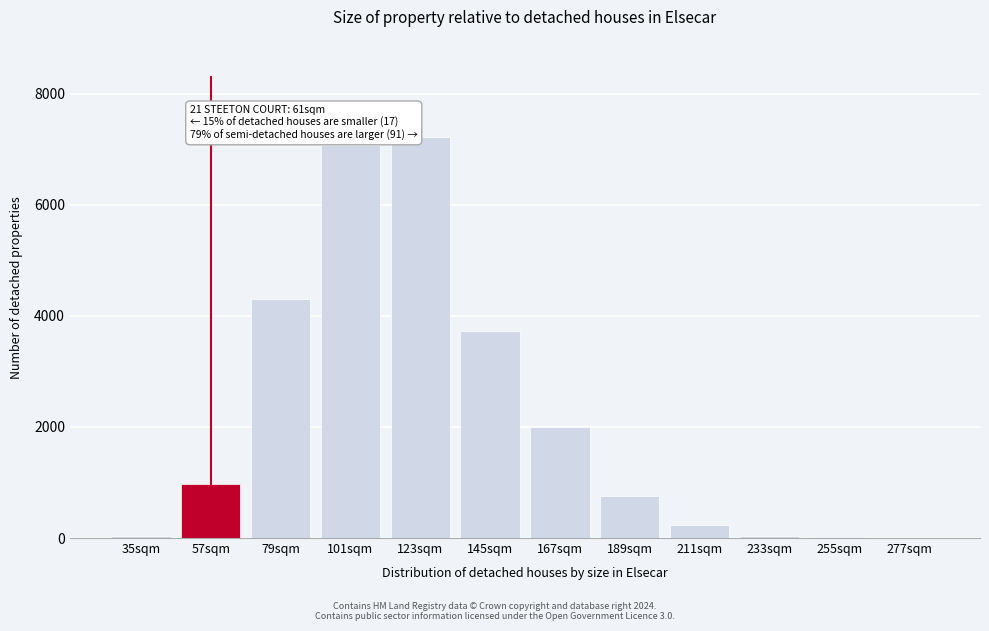

What is the change in value from 57sqm to 79sqm?

+3338